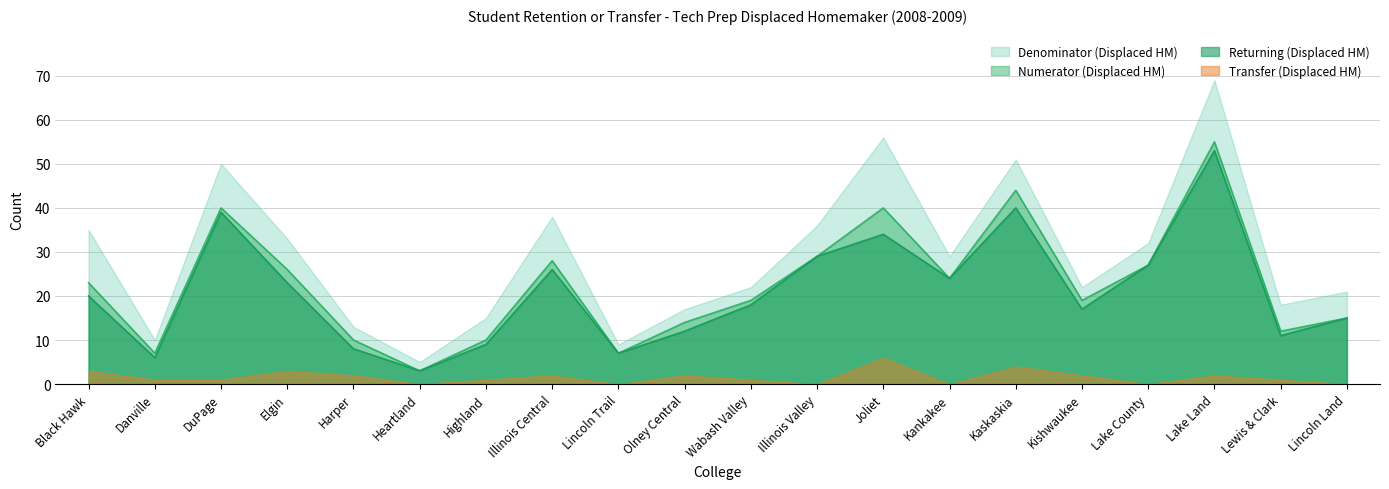

Is it true that Numerator (Displaced HM) equals 15 at Lincoln Land?

True